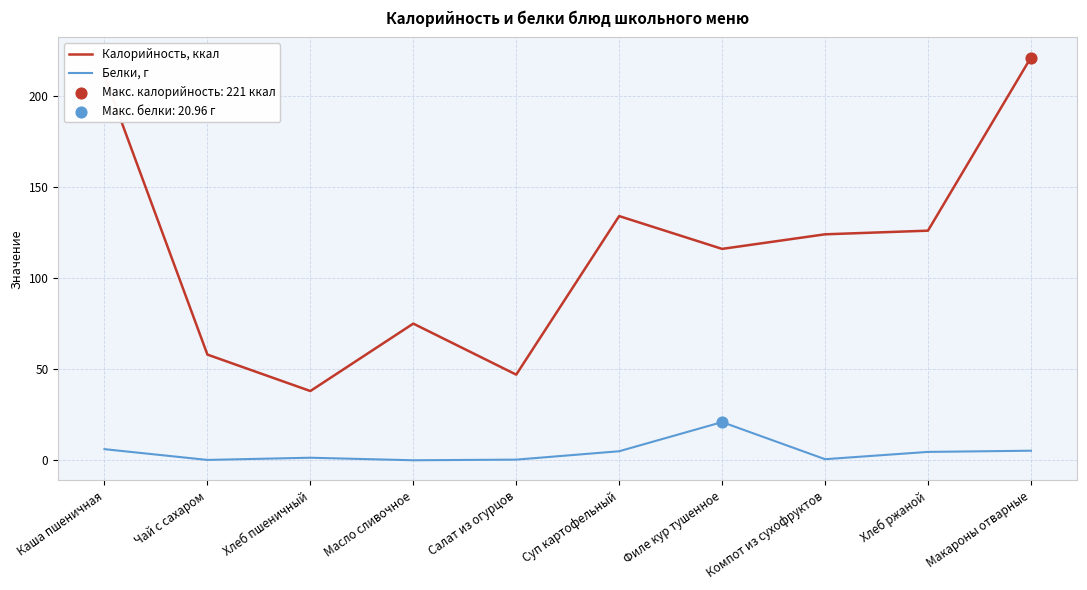

Which series has the largest range (max minus min)?

Калорийность, ккал